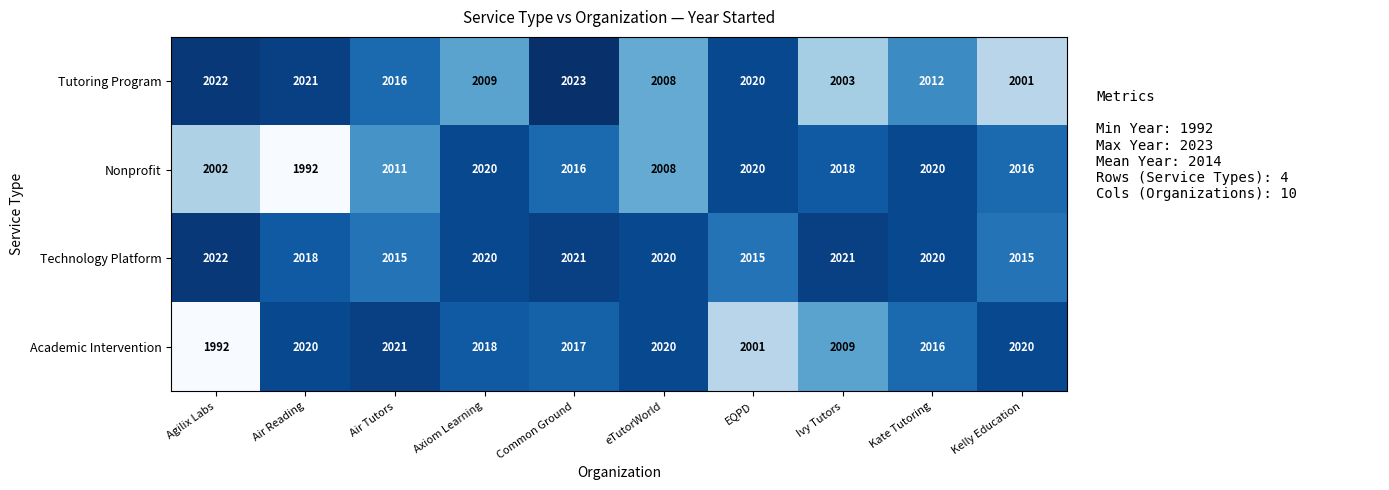

Rank the categories by Tutoring Program value from lowest to highest.

Kelly Education, Ivy Tutors, eTutorWorld, Axiom Learning, Kate Tutoring, Air Tutors, EQPD, Air Reading, Agilix Labs, Common Ground